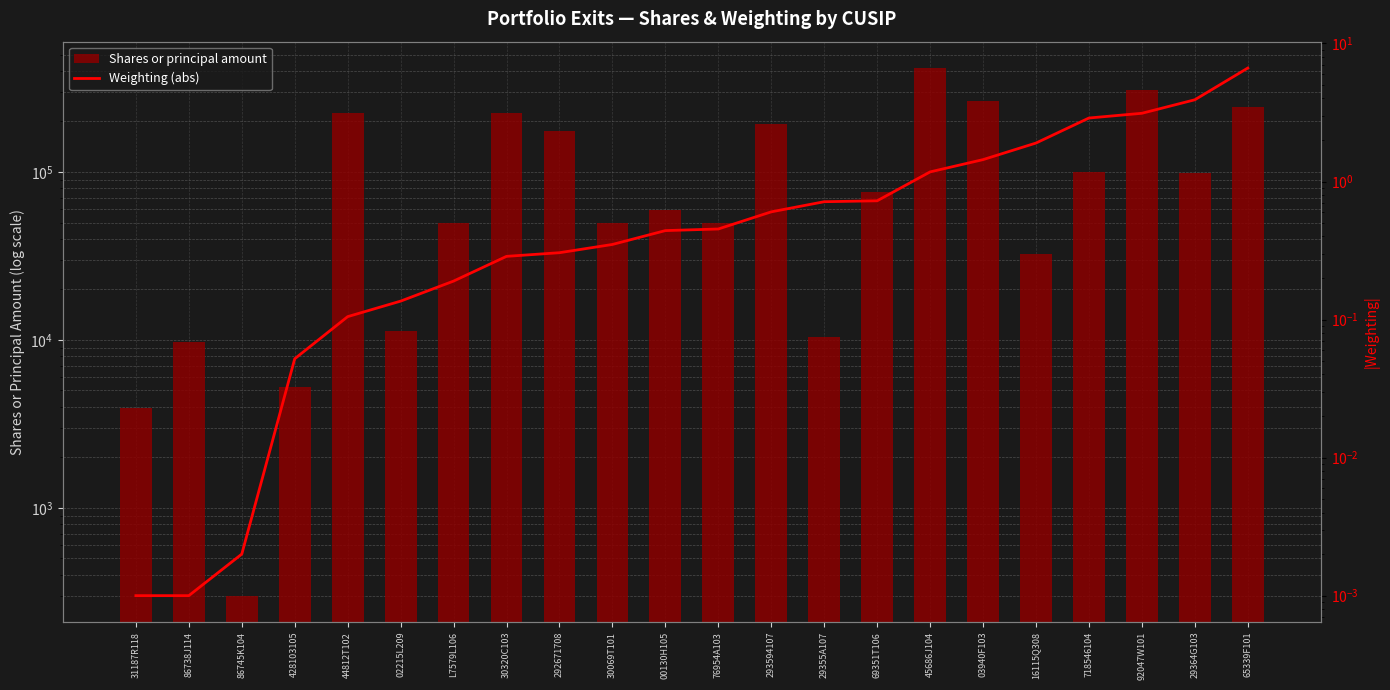

What is the label of the 13th bar from the left?

293594107